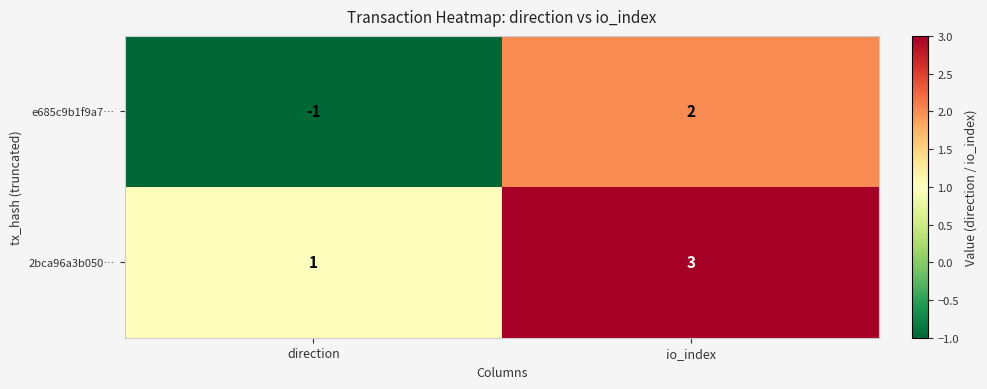

What is the spread (max minus min) of values at io_index?

1